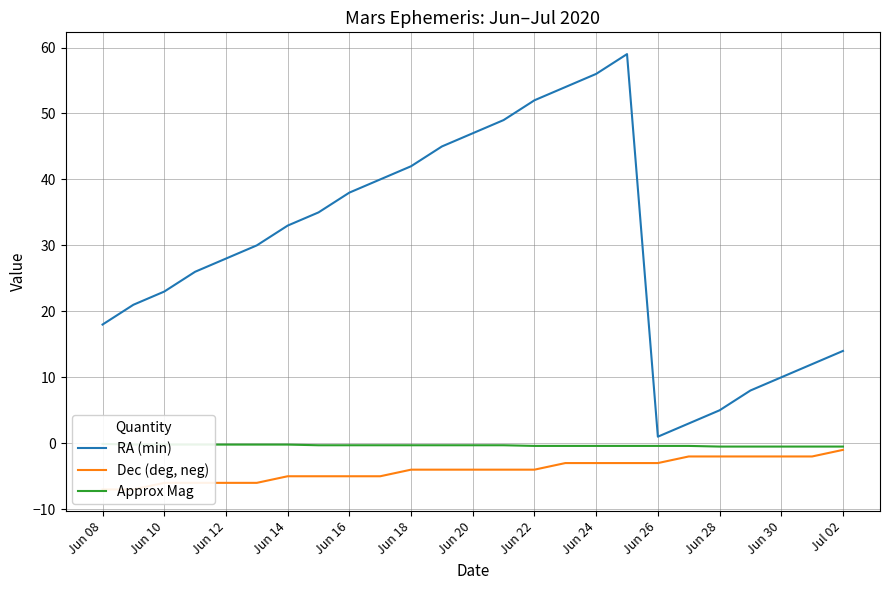

At which label does RA (min) reach its minimum?

Jun 26